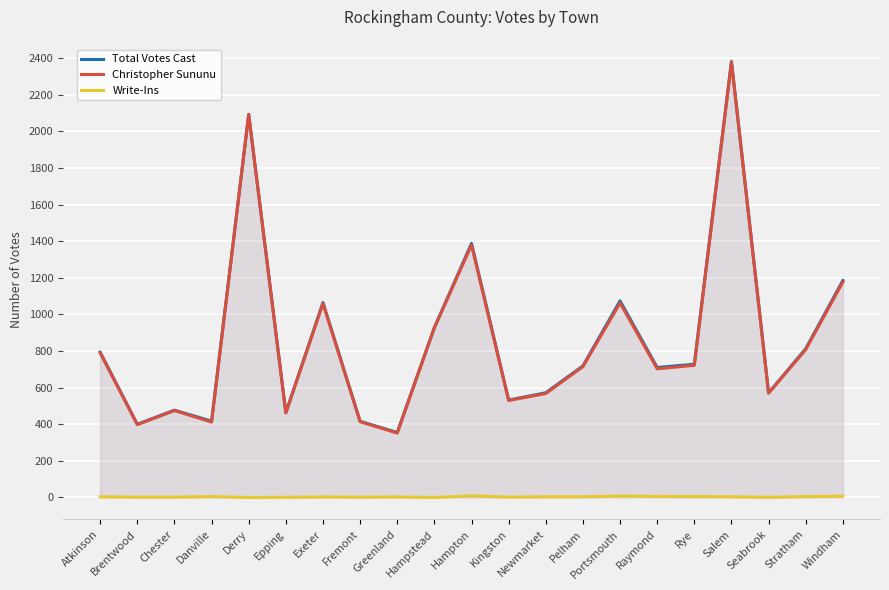

True or false: Christopher Sununu and Total Votes Cast cross at least once.

False